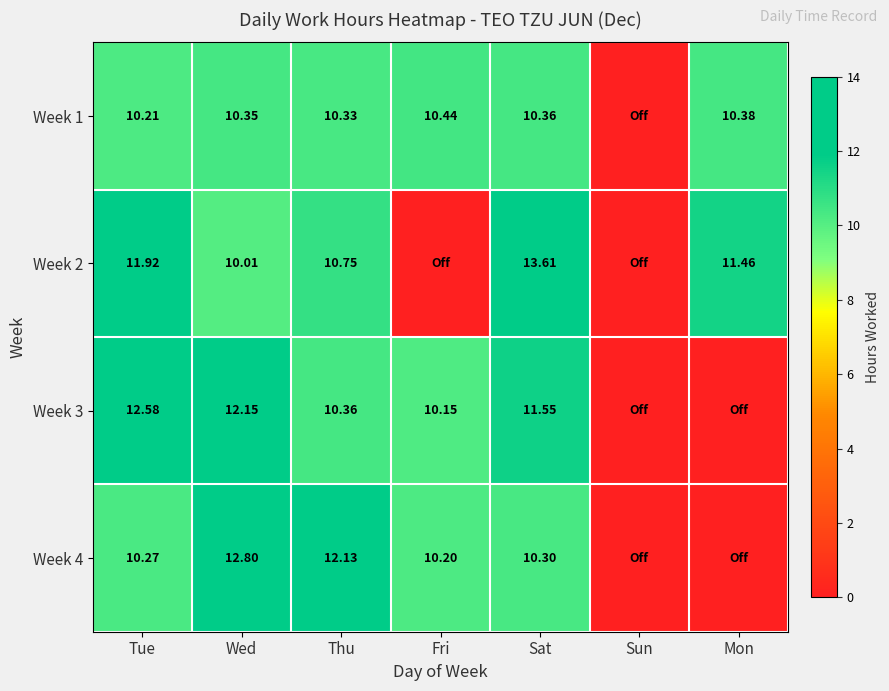

List the labels in order of Week 4 value, largest first.

Wed, Thu, Sat, Tue, Fri, Sun, Mon